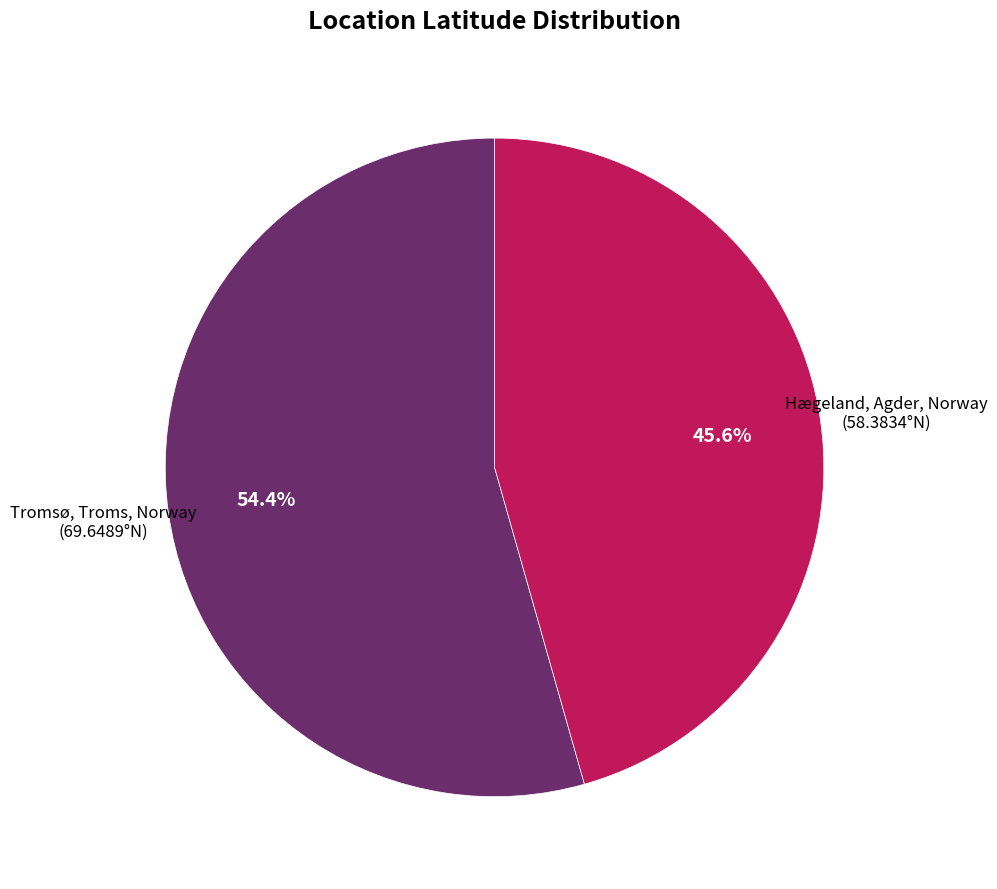

Does any single category account for the majority?

Yes